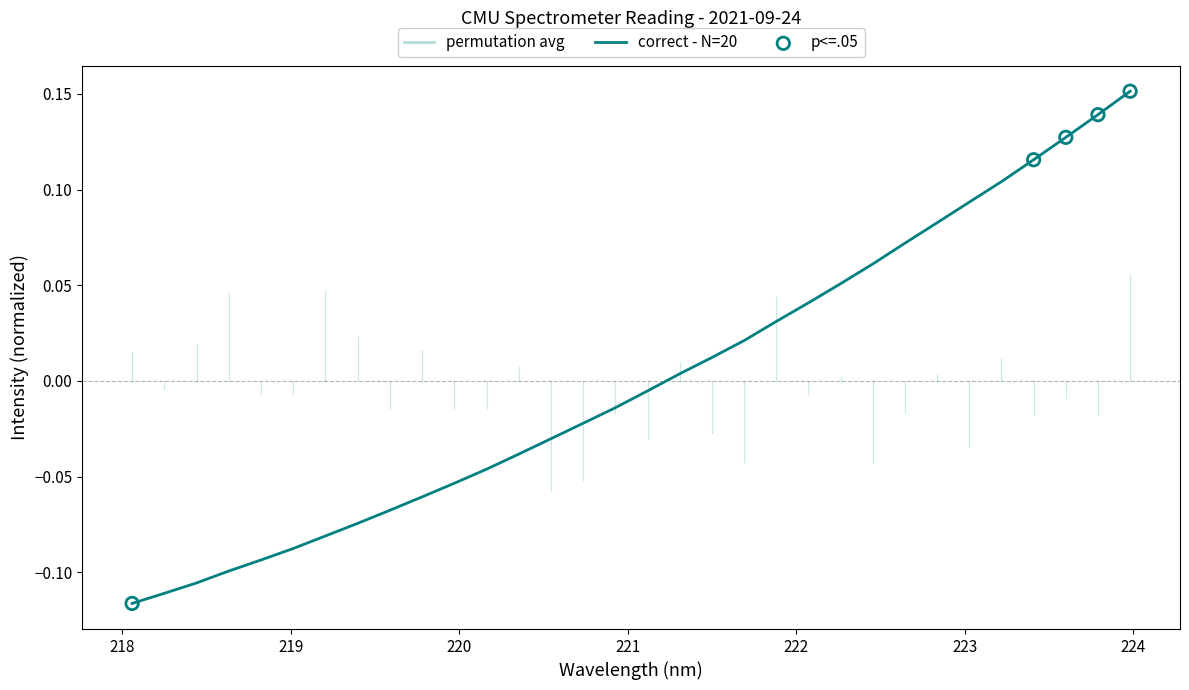

What is the difference between the maximum and minimum values?

0.3